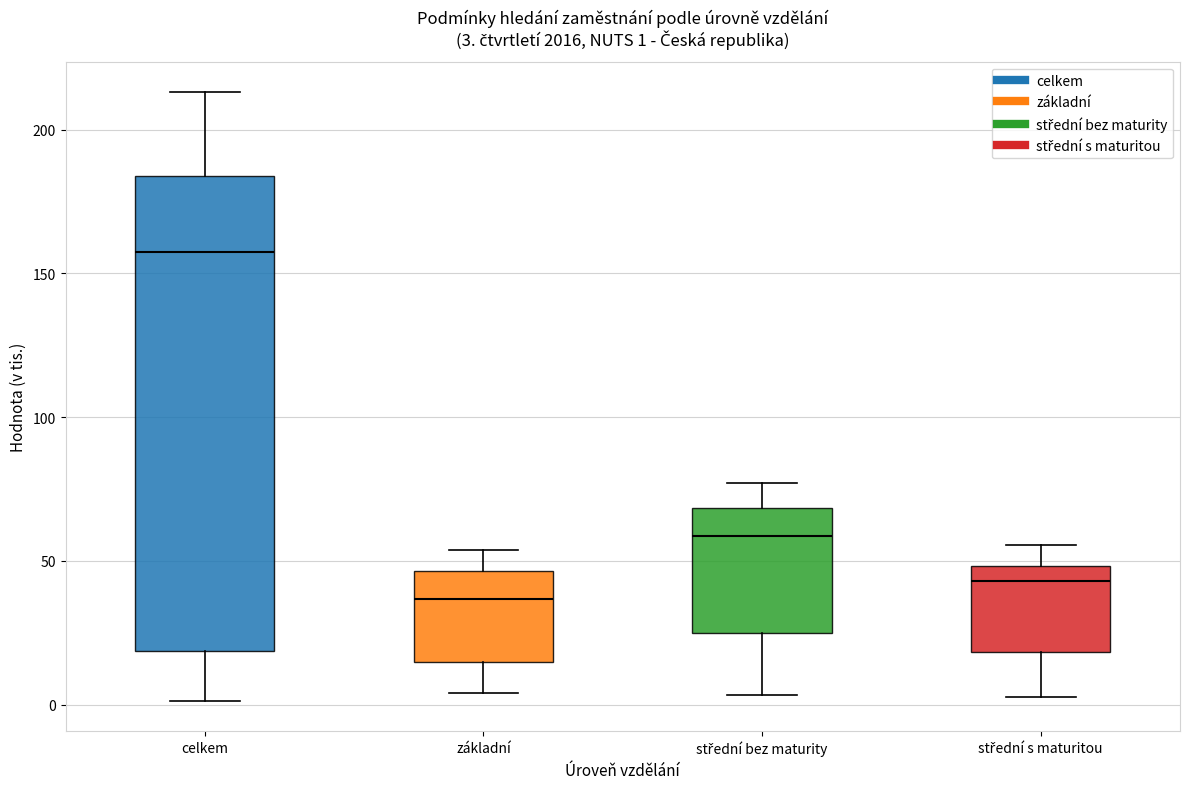

Comparing the boxes themselves (not the whiskers), which one is the tallest?

celkem